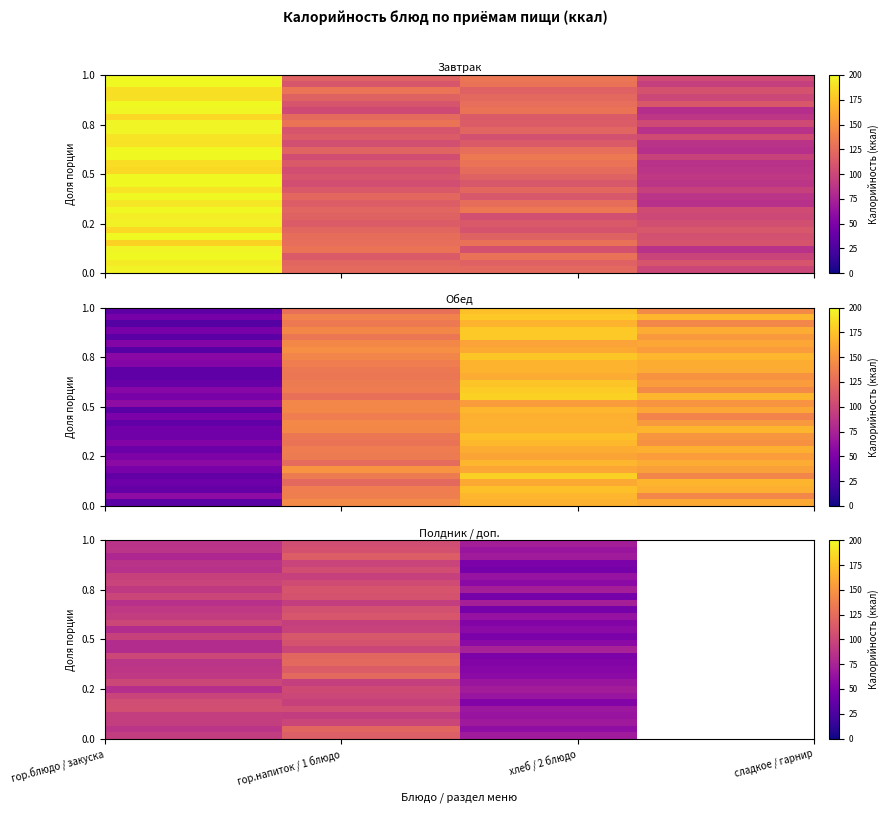

How many data points does each series have?

4